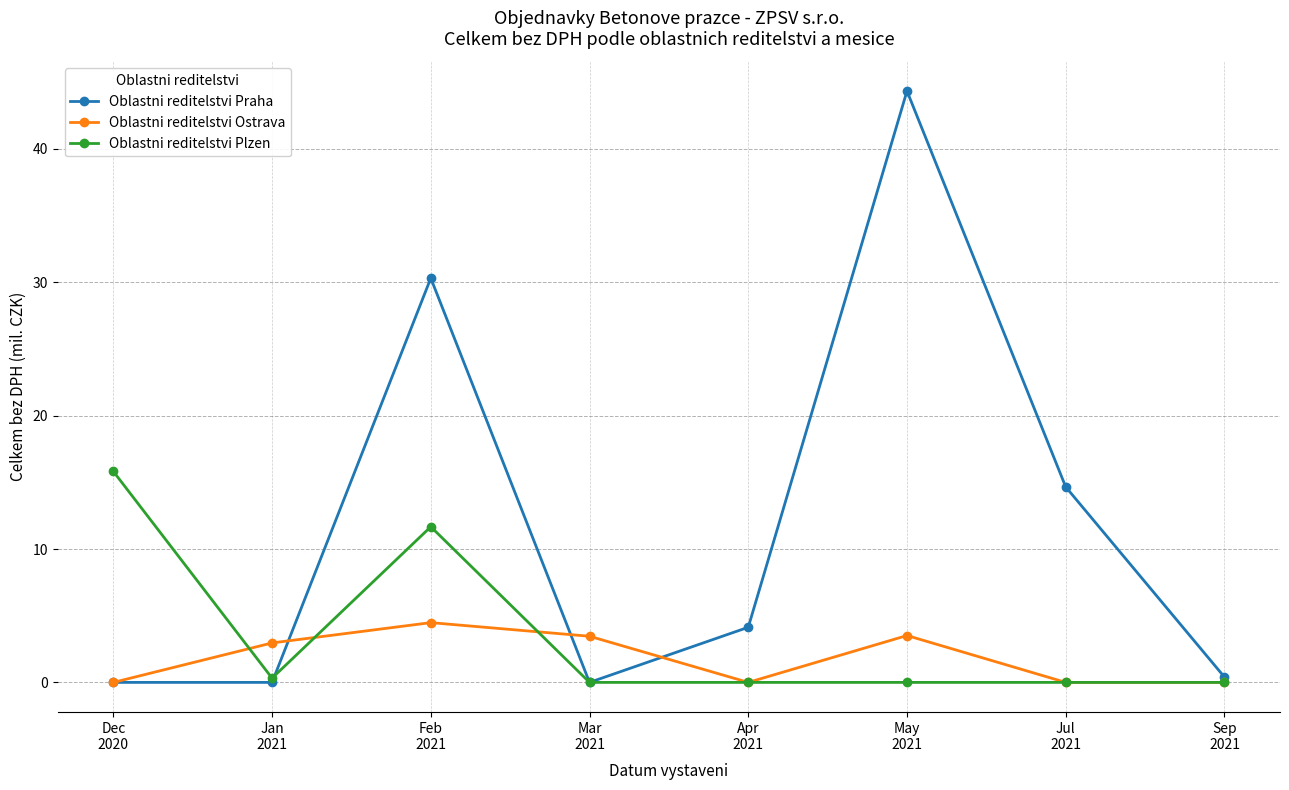

What is the maximum value for Oblastni reditelstvi Praha?

44.3